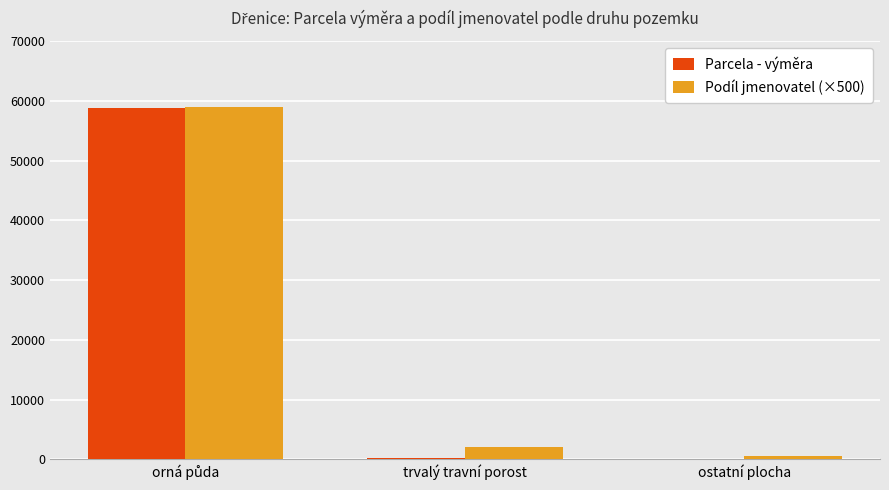

At which label is Parcela - výměra closest to 29472?

trvalý travní porost